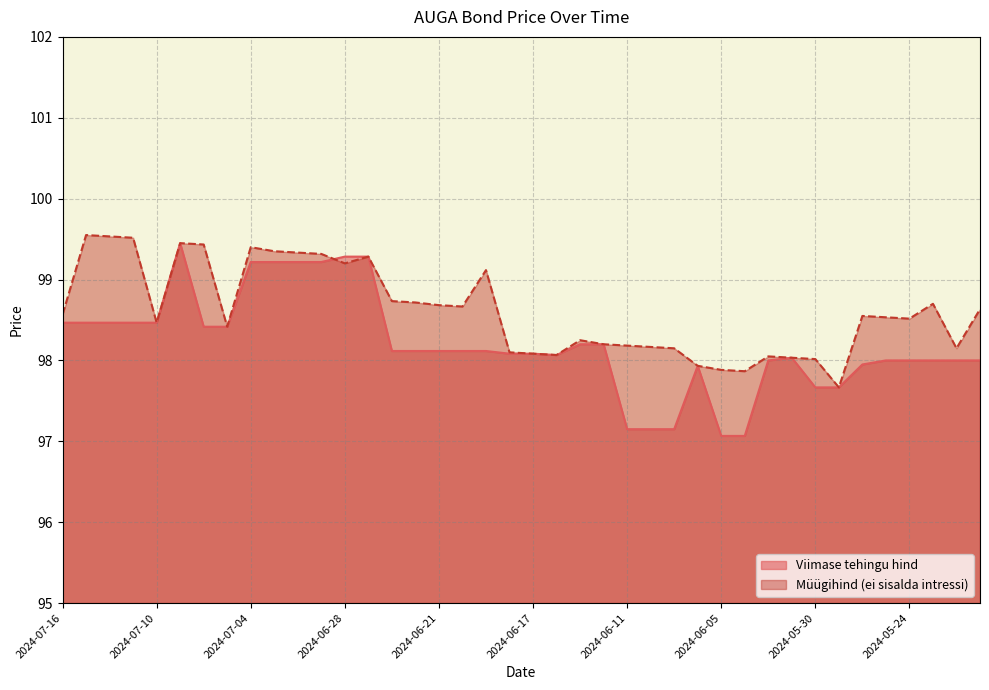

Which series has the widest spread of values?

Viimase tehingu hind